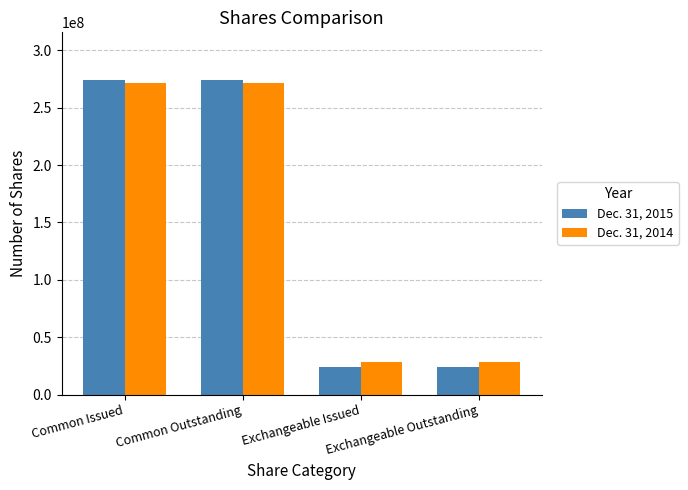

Reading left to right, transcribe all the data shown in this chart.

Dec. 31, 2015: Common Issued=274421000	Common Outstanding=274421000	Exchangeable Issued=24213000	Exchangeable Outstanding=24213000
Dec. 31, 2014: Common Issued=271579000	Common Outstanding=271579000	Exchangeable Issued=28521000	Exchangeable Outstanding=28521000